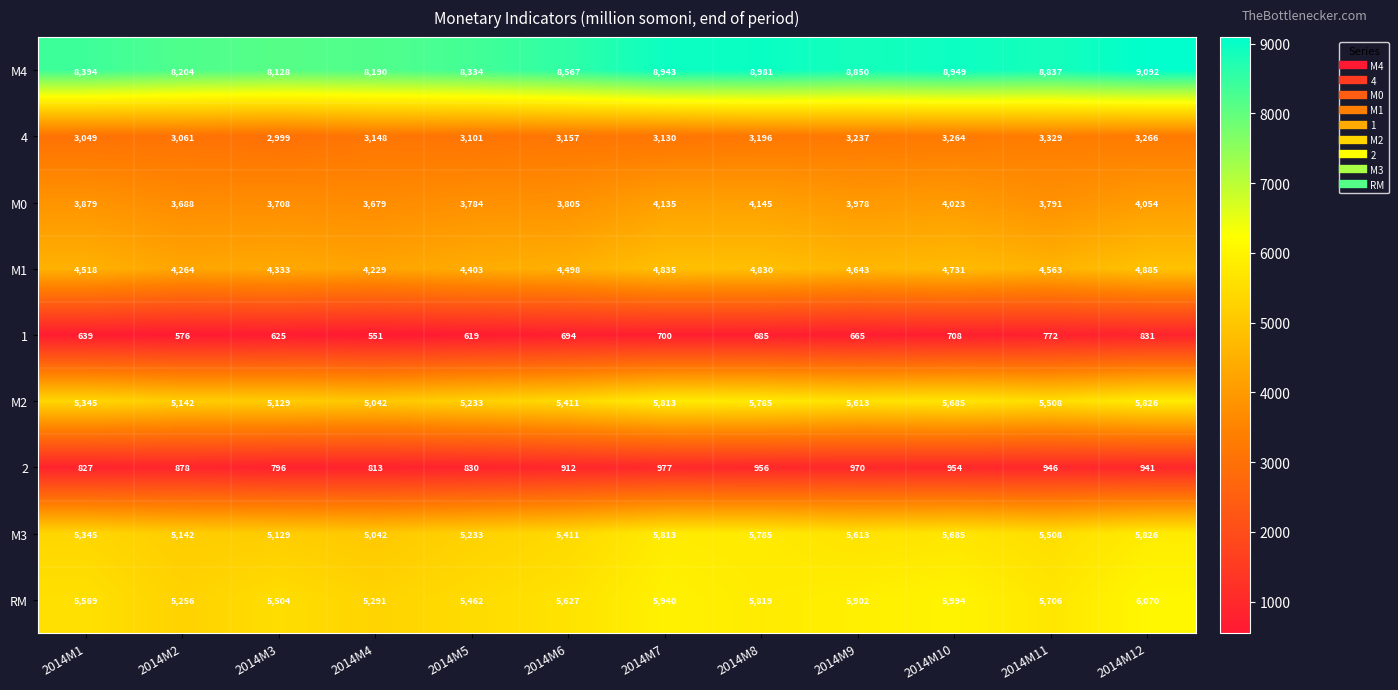

What is the sum of the 1 values at 2014M7 and 2014M2?

1276